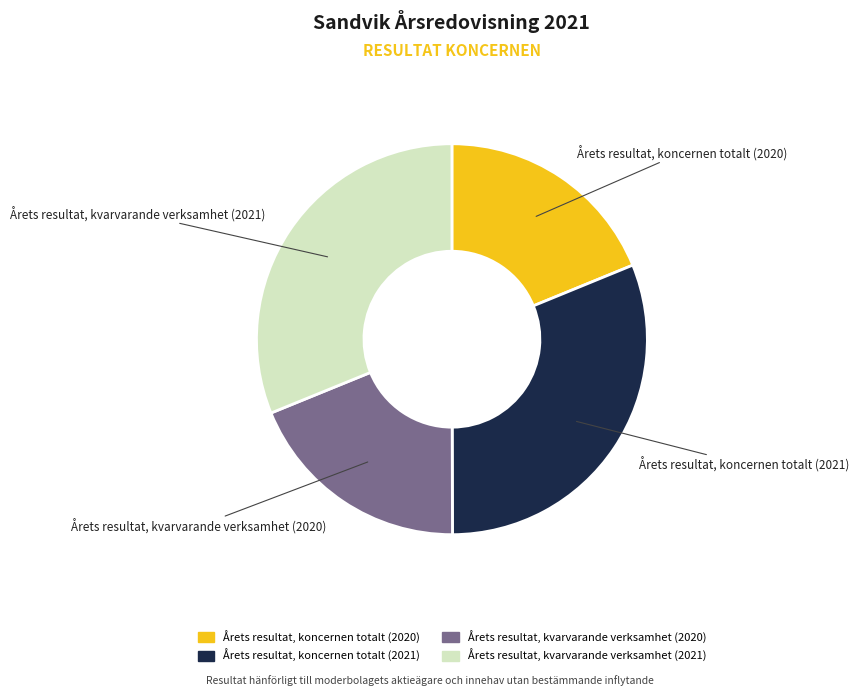

Is Årets resultat, koncernen totalt (2021) the majority of the pie?

No